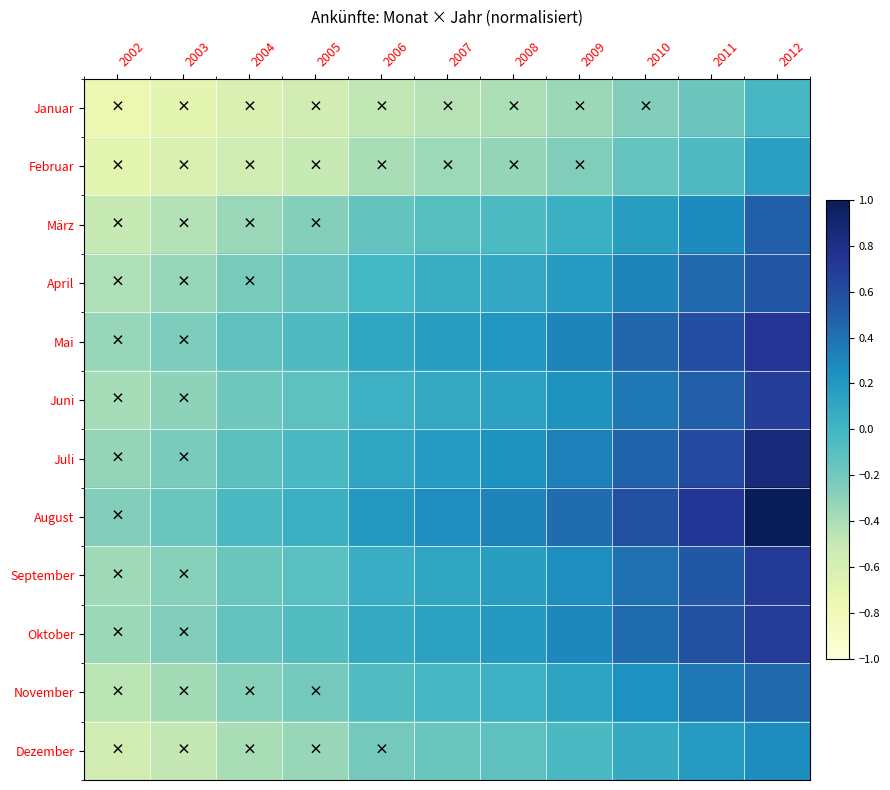

Which label corresponds to the largest value in the chart?

2012